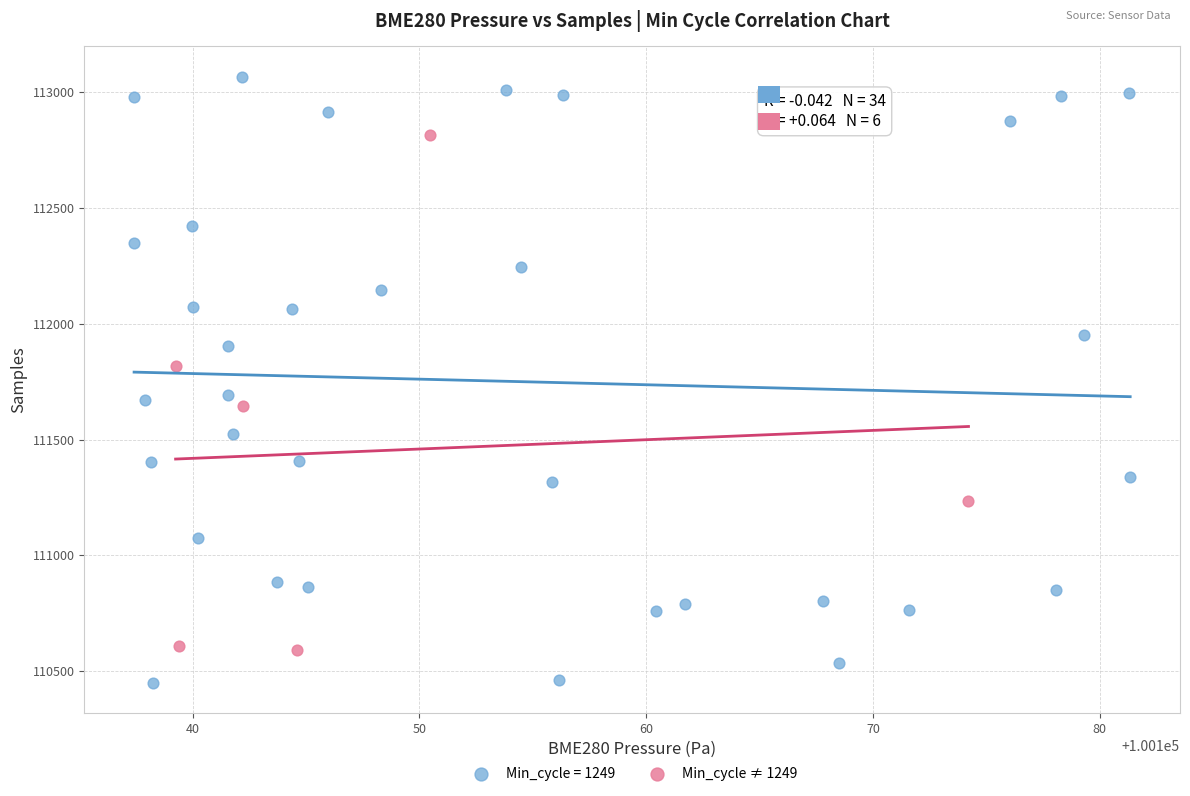

Which series reaches the maximum Y coordinate?

Min_cycle = 1249